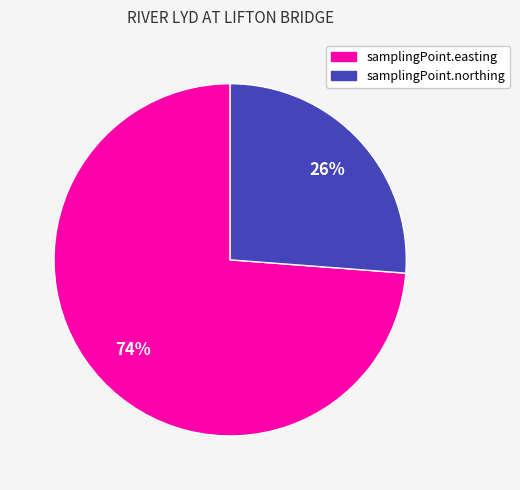

To the nearest percent, what portion does samplingPoint.northing represent?

26%